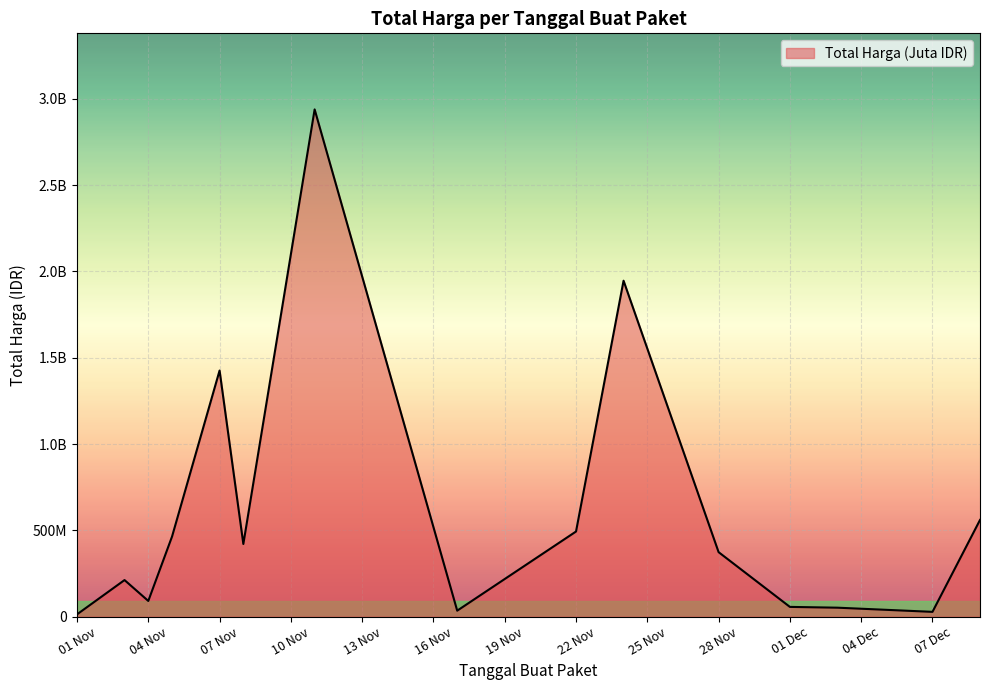

Rank the categories by value from highest to lowest.

2021-11-11, 2021-11-24, 2021-11-07, 2021-12-09, 2021-11-22, 2021-11-05, 2021-11-08, 2021-11-28, 2021-11-03, 2021-11-04, 2021-12-01, 2021-12-03, 2021-11-17, 2021-12-07, 2021-11-01